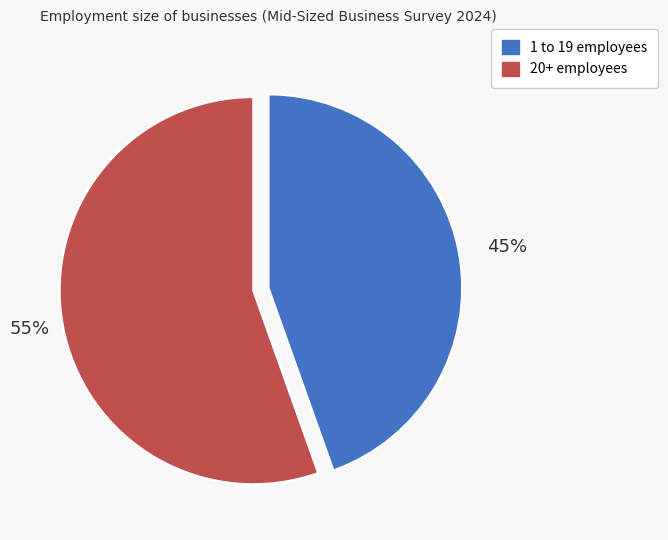

How many slices are in this pie chart?

2